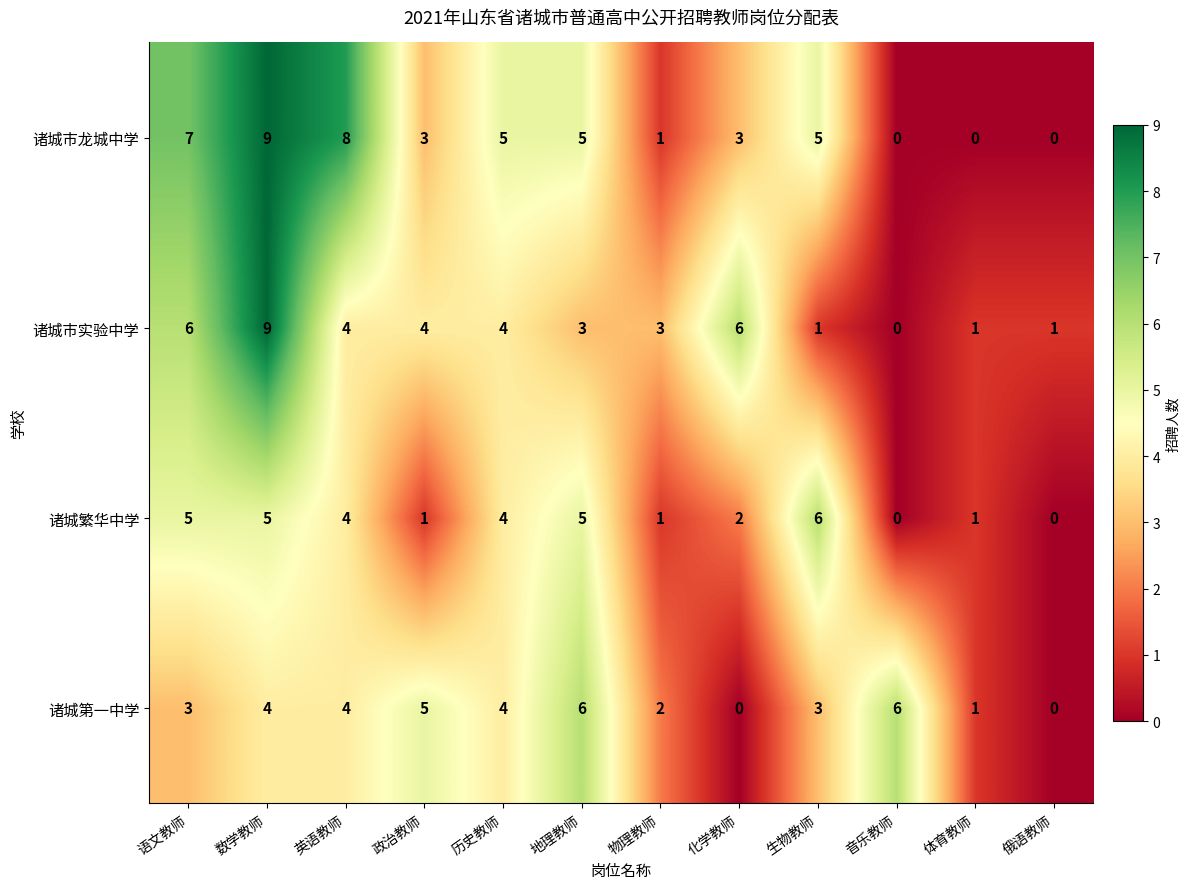

Is it true that 诸城市龙城中学 equals 16 at 数学教师?

False